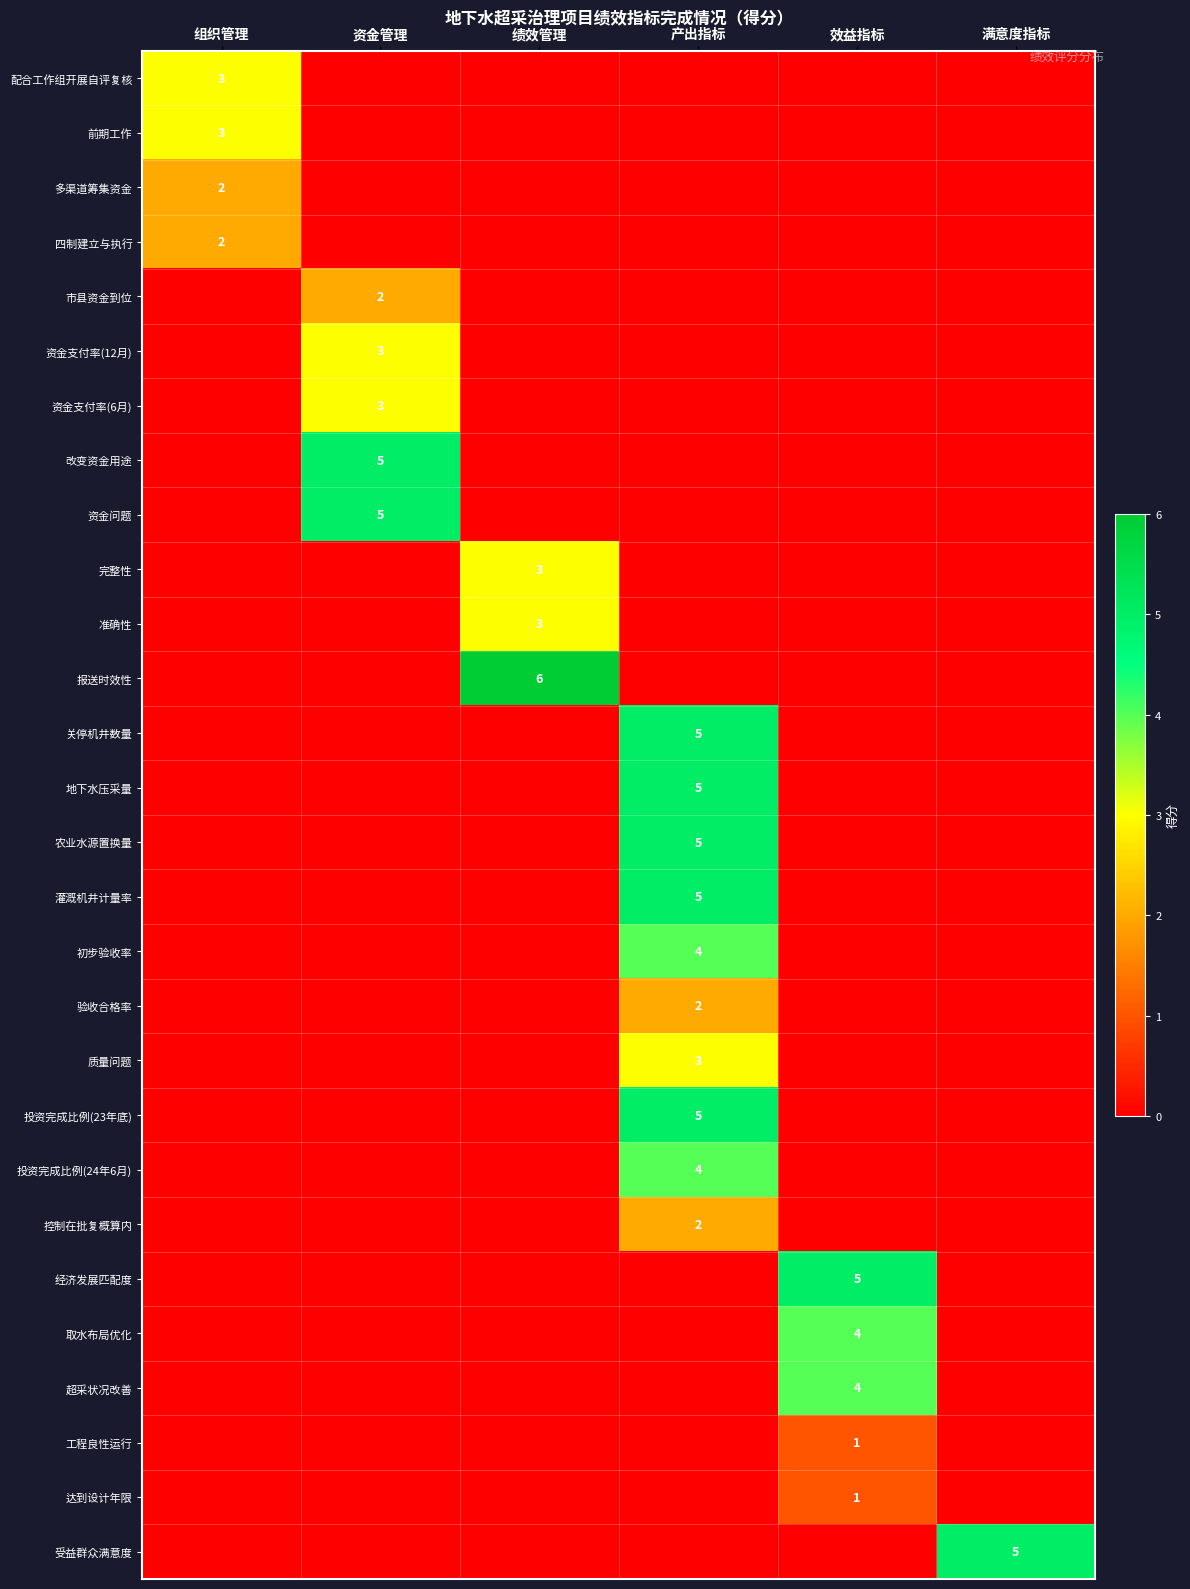

The 四制建立与执行 series shows 2 at 组织管理. True or false?

True